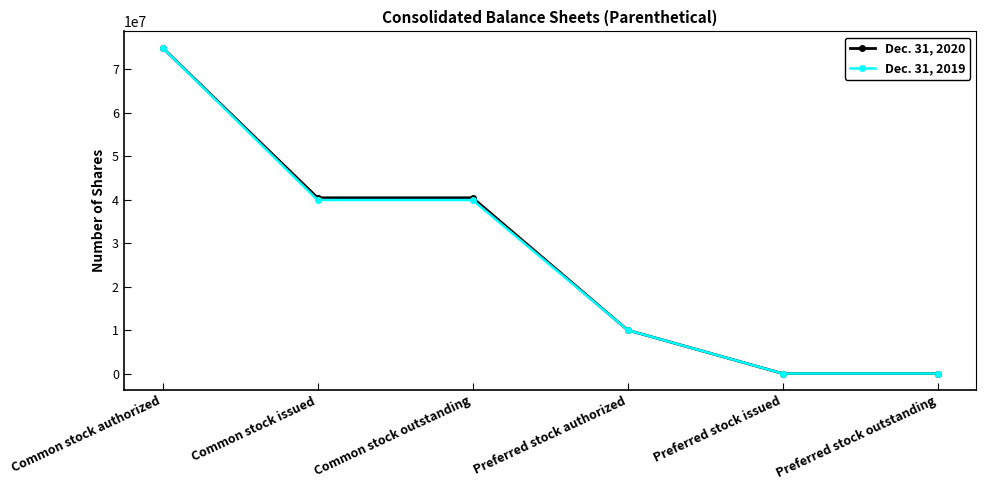

What are all the series names shown in the legend?

Dec. 31, 2020, Dec. 31, 2019